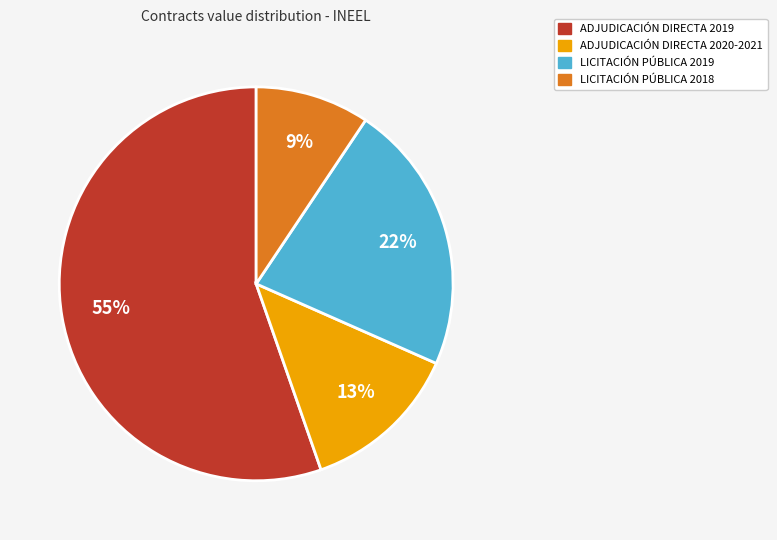

To the nearest percent, what is the average slice percentage?

25%